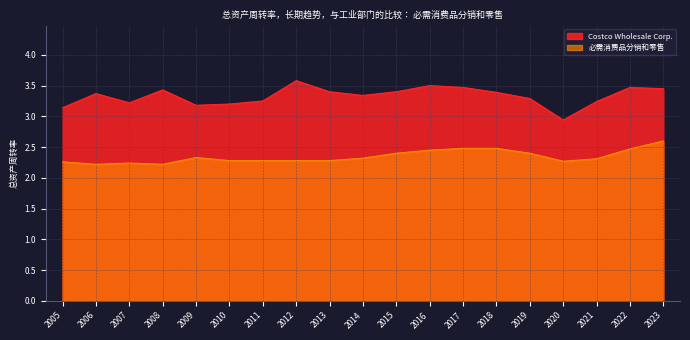

Is the value of 必需消费品分销和零售 at 2021 greater than the value of Costco Wholesale Corp. at 2005?

No